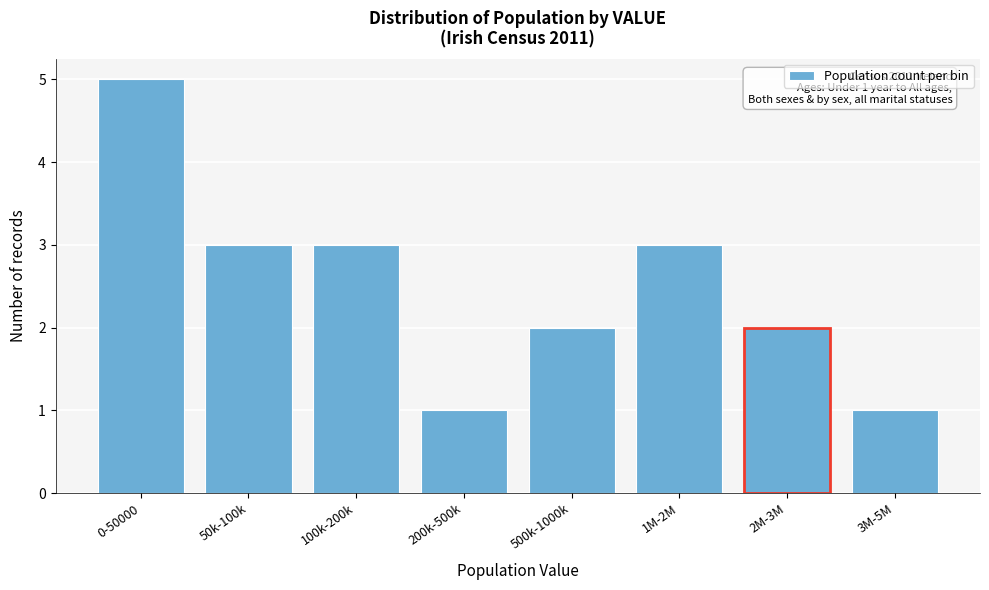

Reading left to right, list all the values displayed in this chart.

5	3	3	1	2	3	2	1